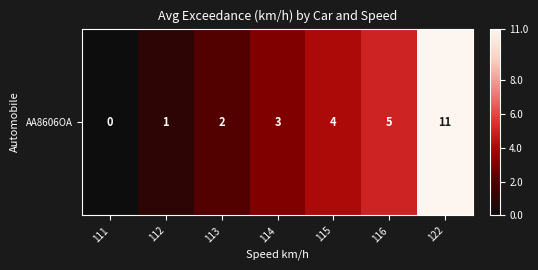

The value at 112 is 1. True or false?

False